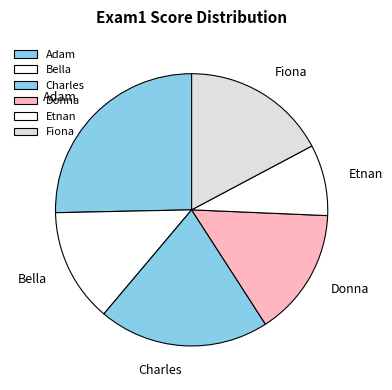

The Fiona slice represents 17% of the pie. True or false?

True